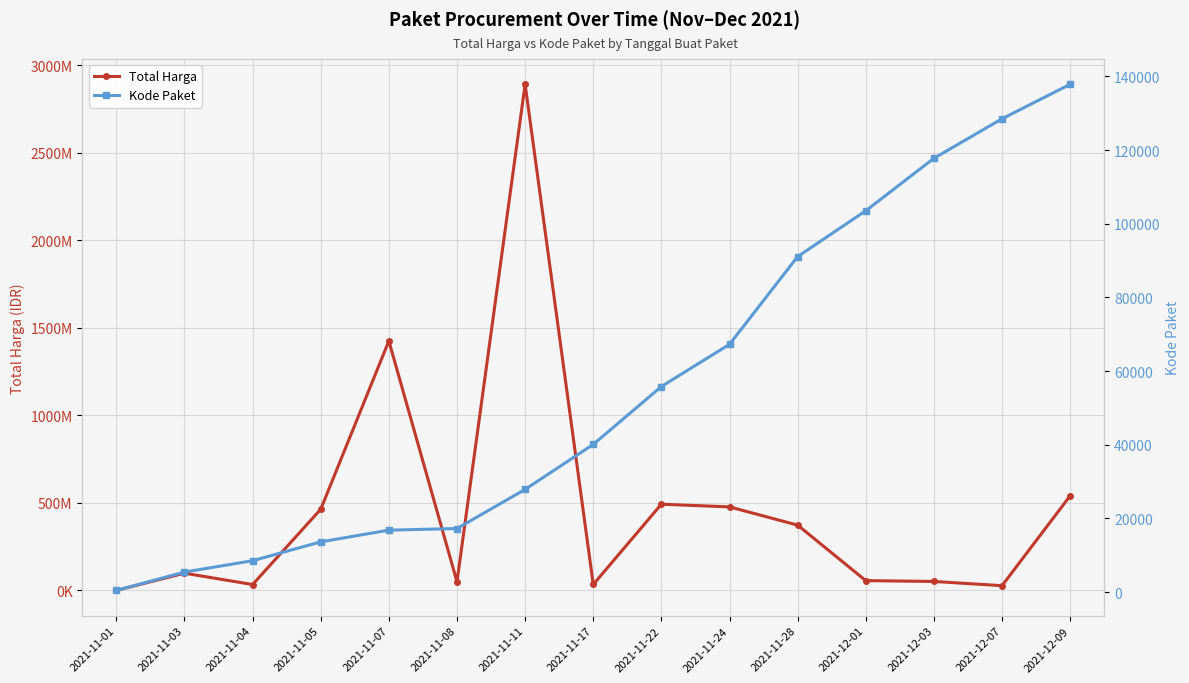

What is the difference between the Kode Paket values at 2021-12-07 and 2021-11-03?

123067